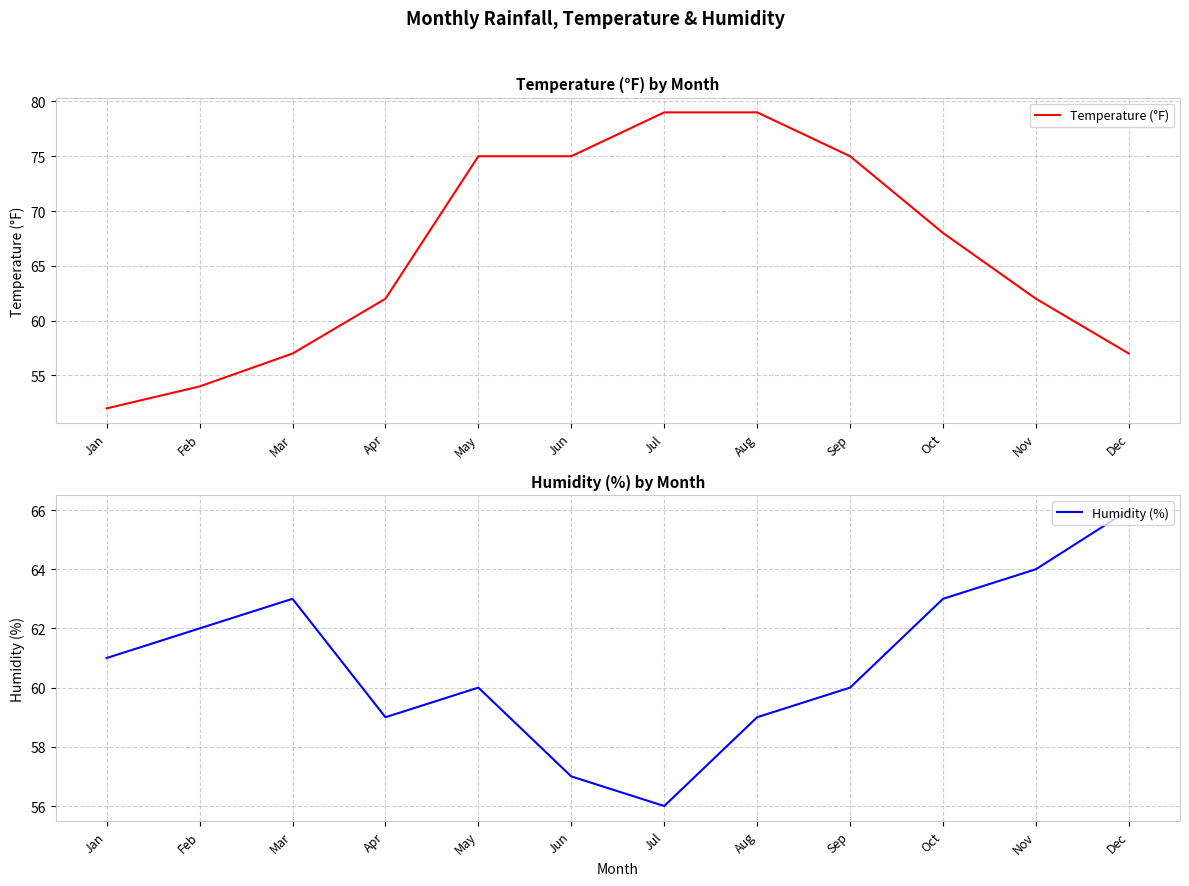

What is the maximum value for Temperature (°F)?

79